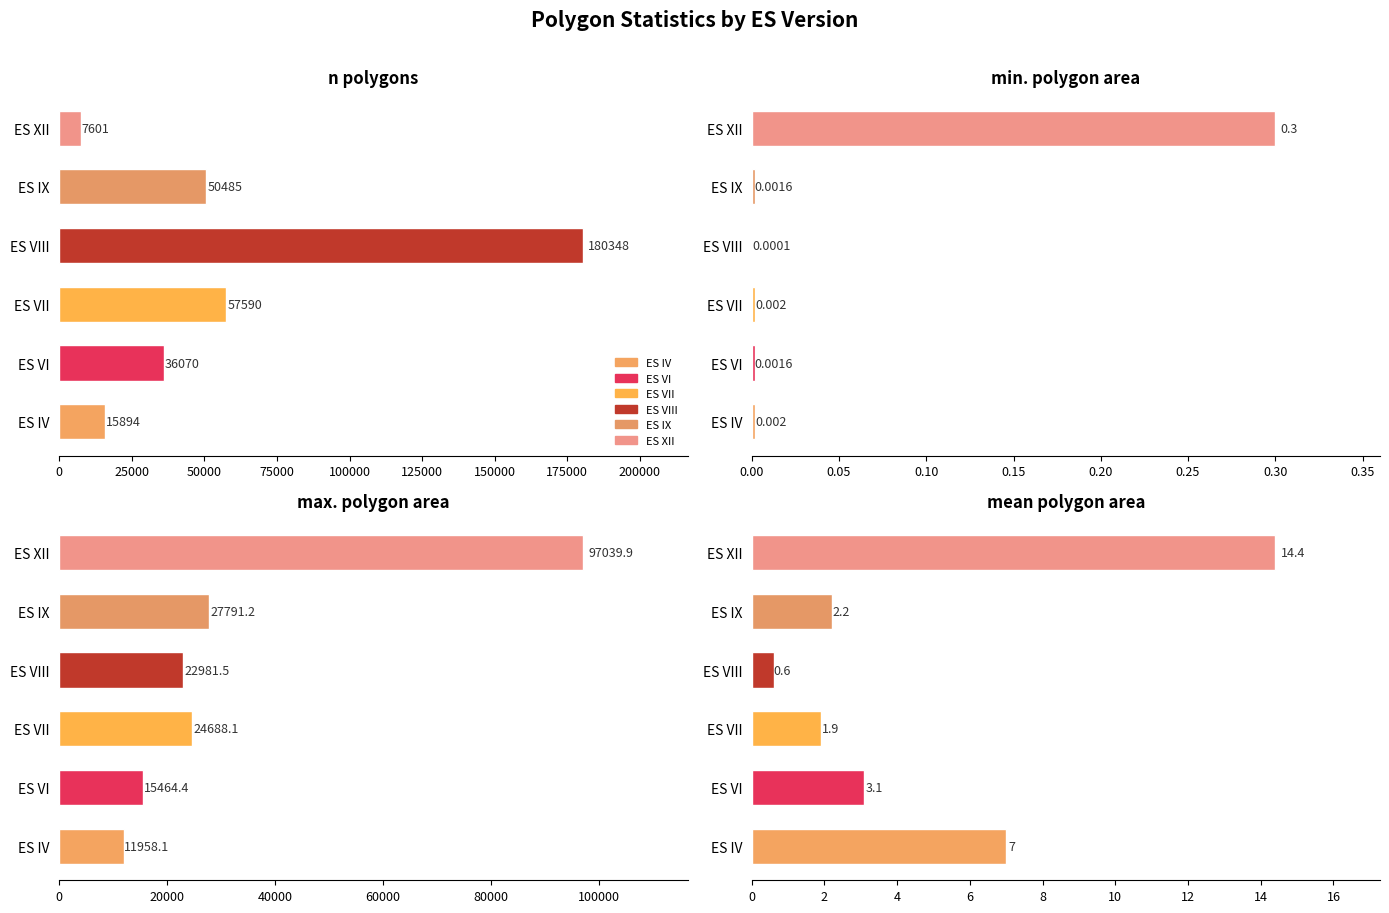

Which series has the widest spread of values?

ES VIII